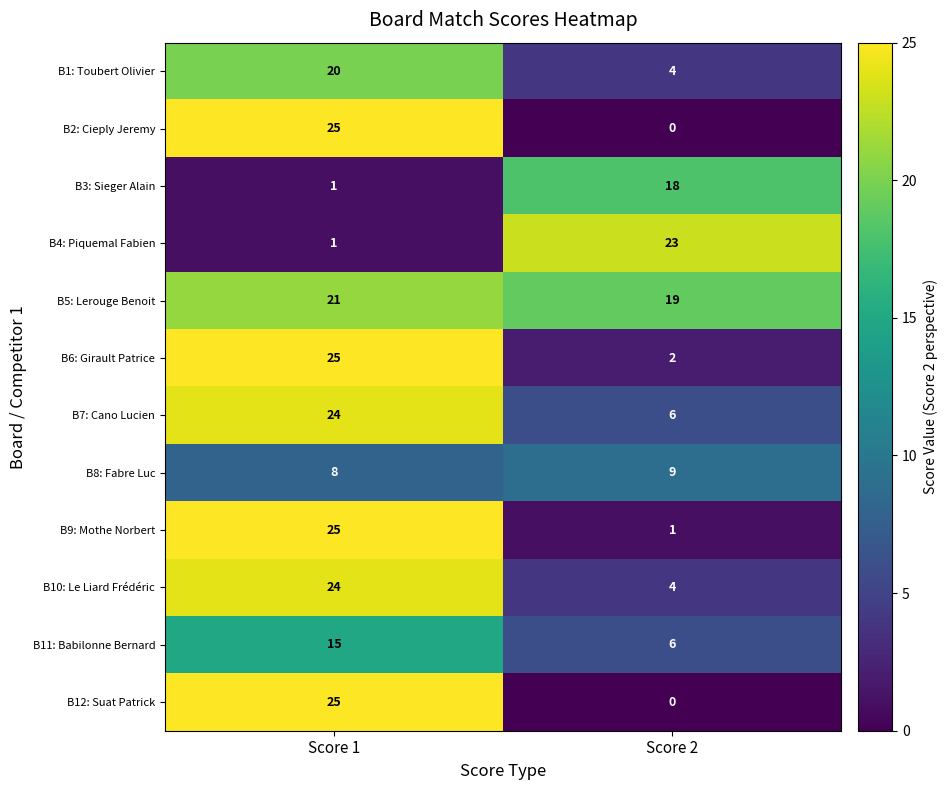

Count the number of categories in the chart.

2